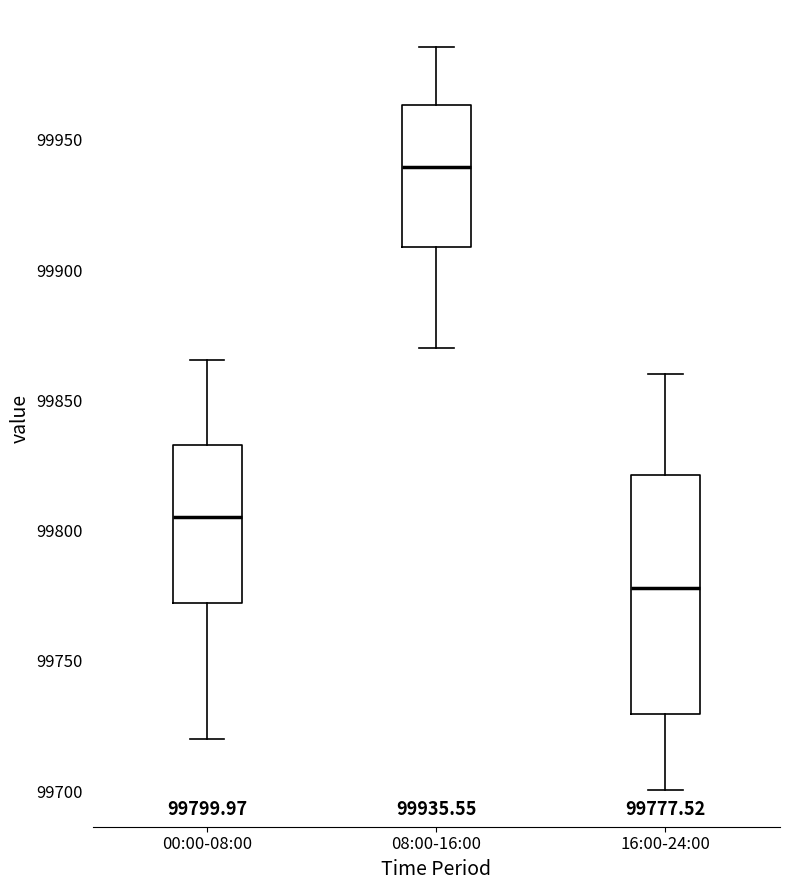

Which box has the lowest median line?

16:00-24:00